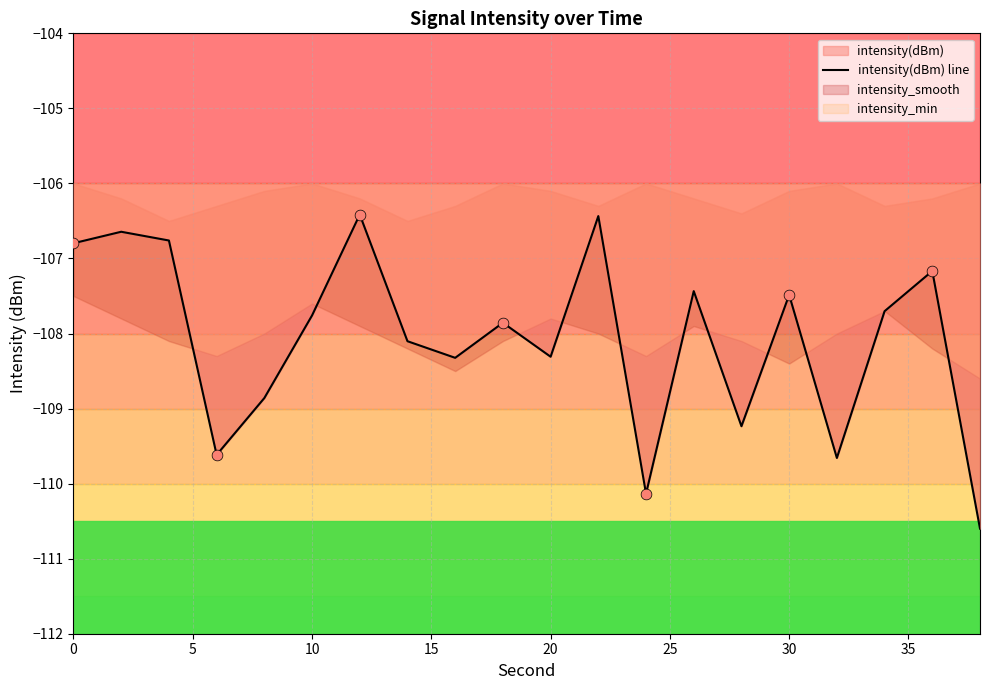

Which has a higher value, 15 or 5?

5